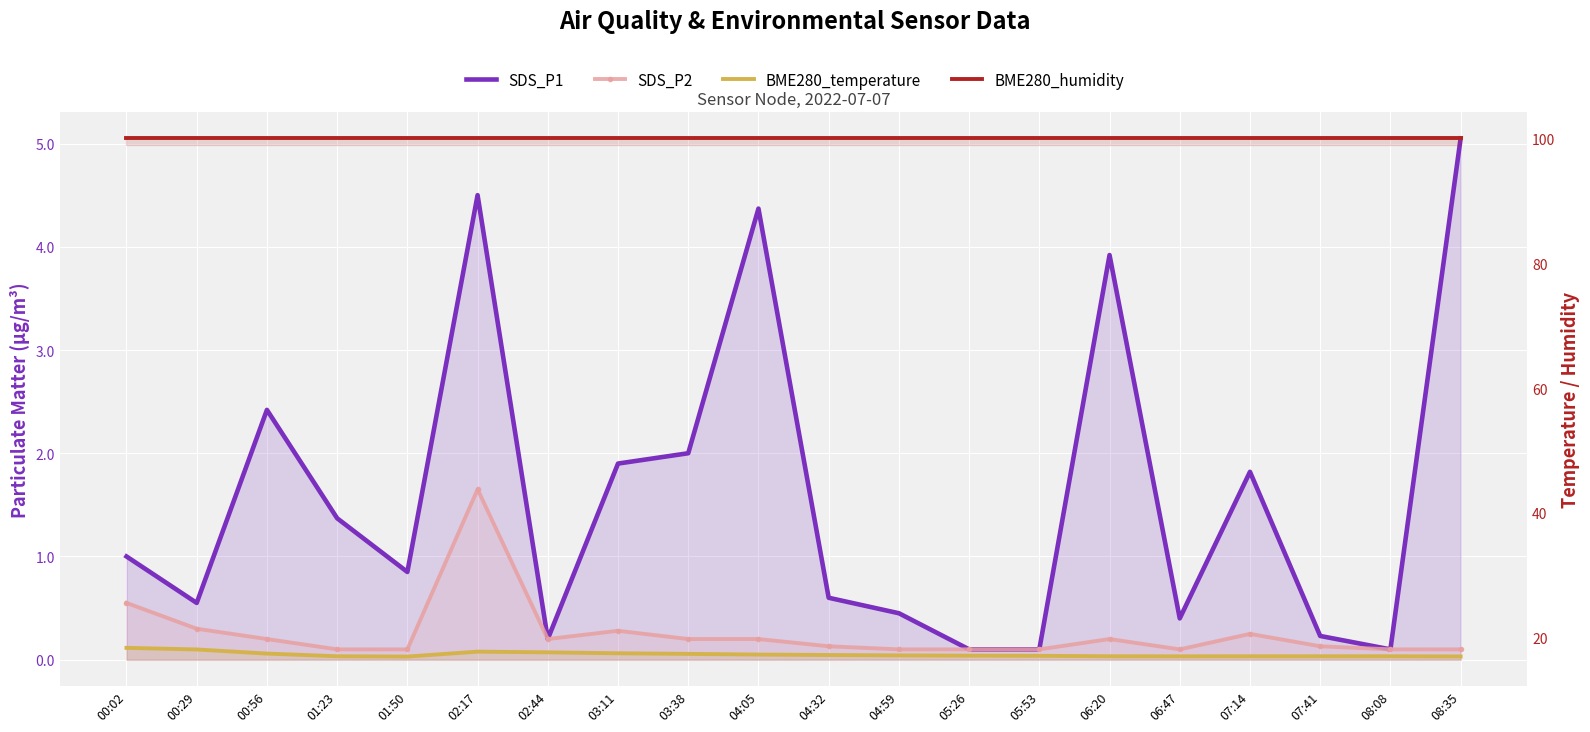

At how many categories does at least one series exceed 19?

20